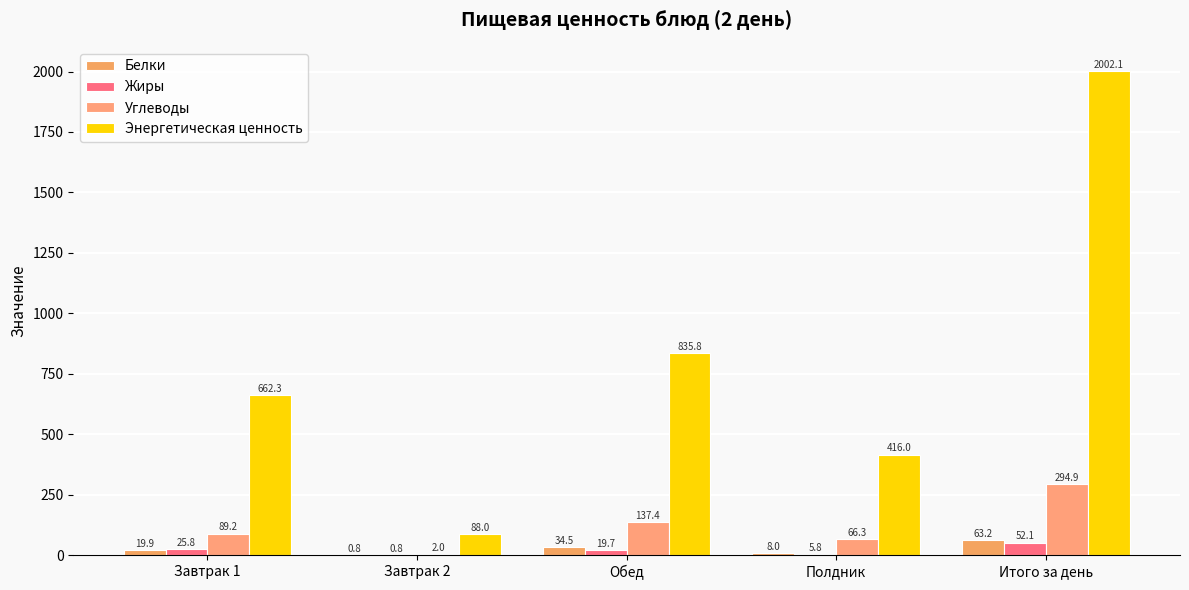

Are the bars horizontal?

No